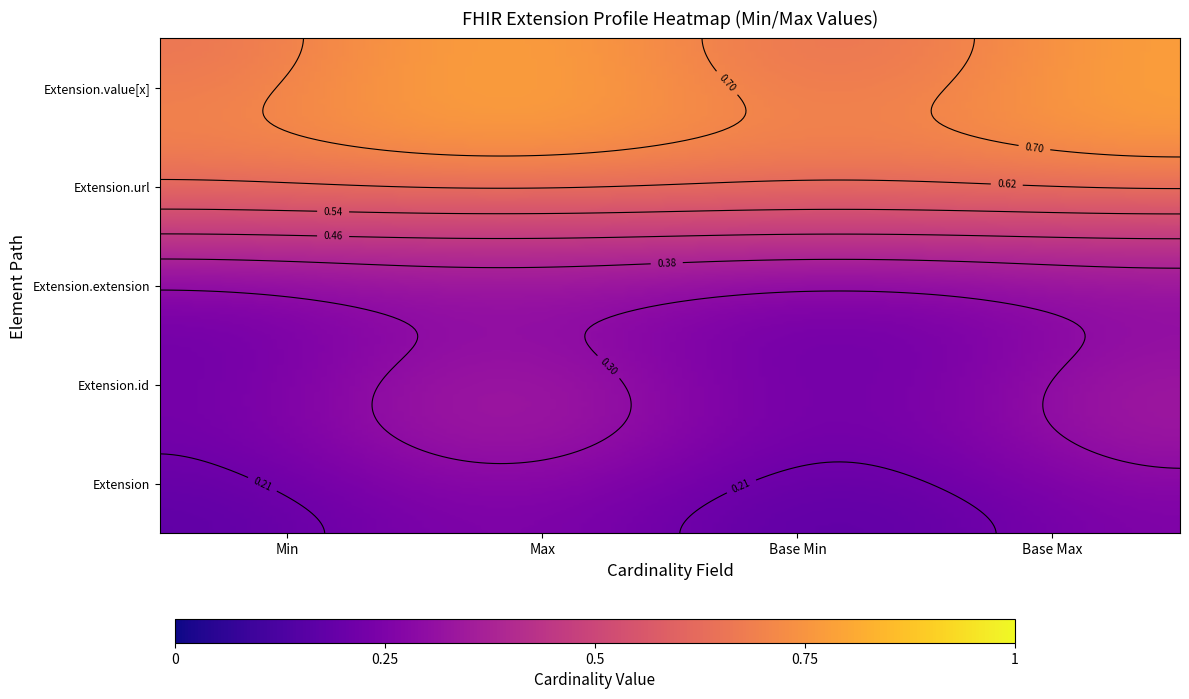

What is the total value across all series at Extension?

1